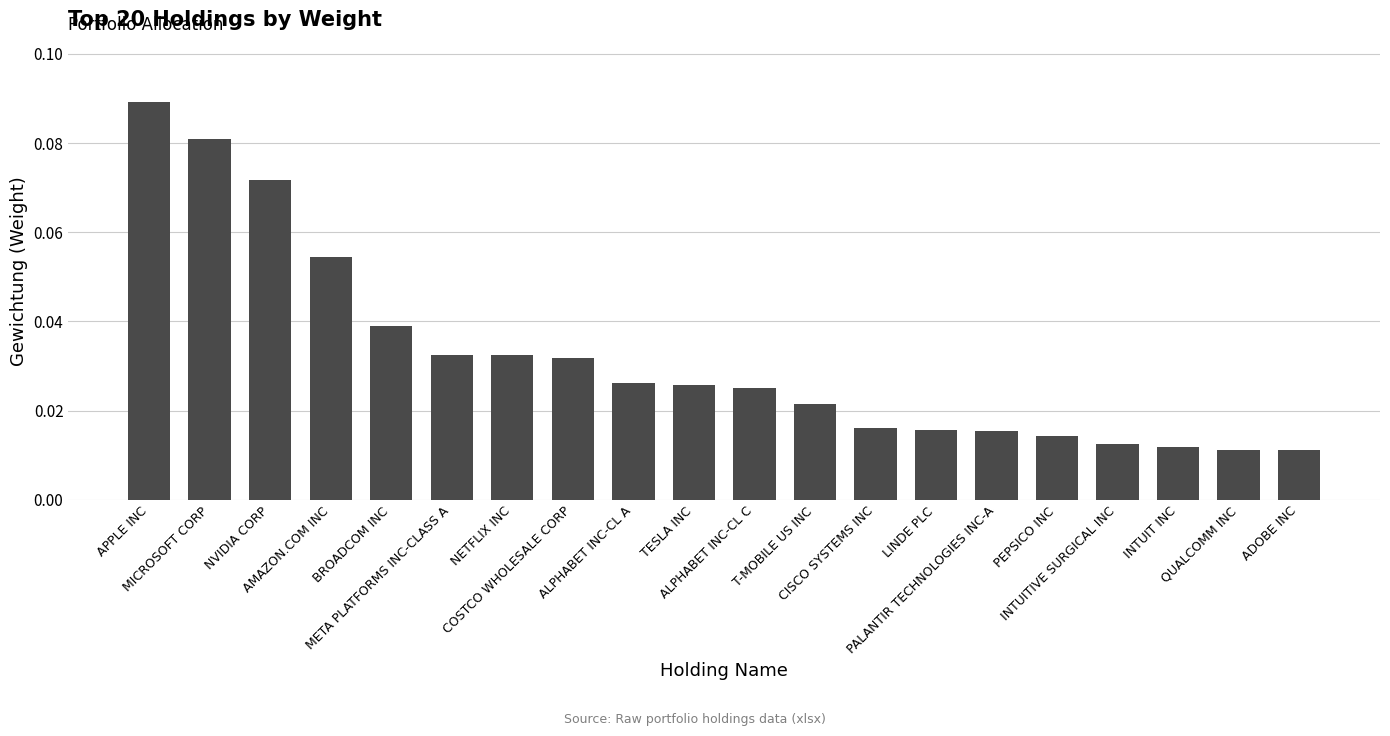

How many values are between 0 and 1?

20